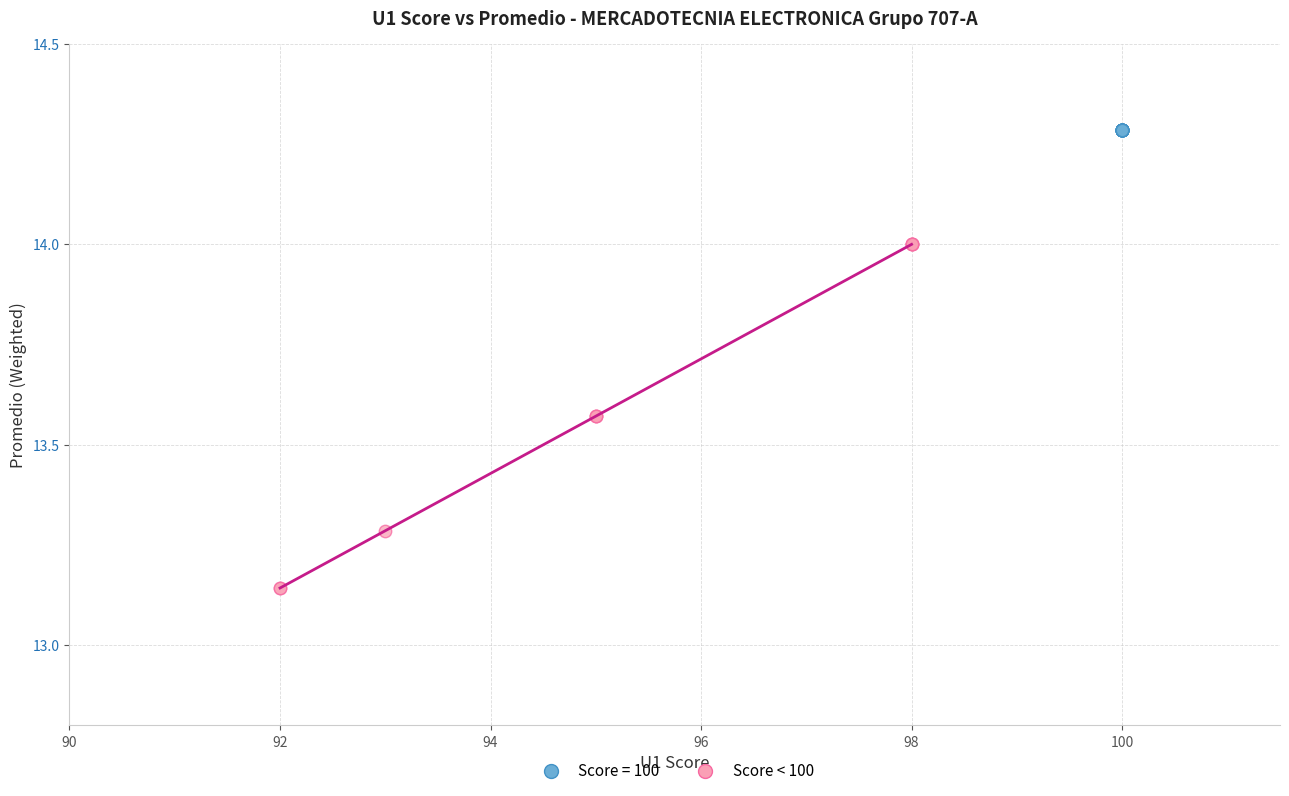

Which series reaches the maximum Y coordinate?

Score = 100